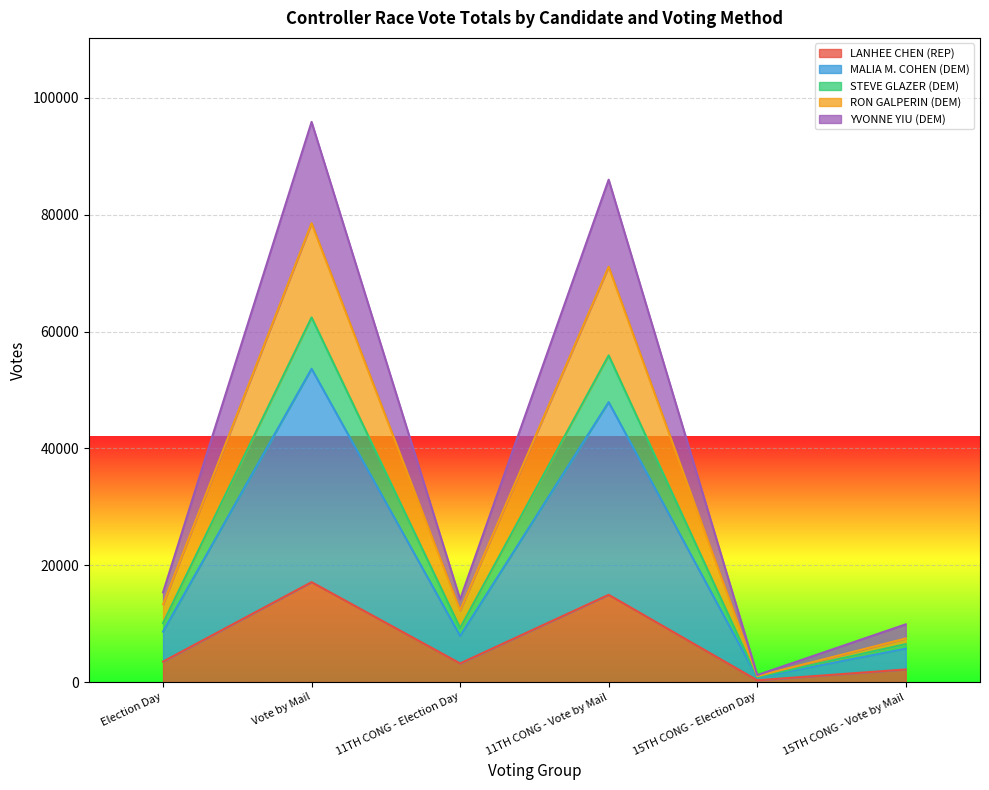

How many data points in STEVE GLAZER (DEM) are above 13312?

2